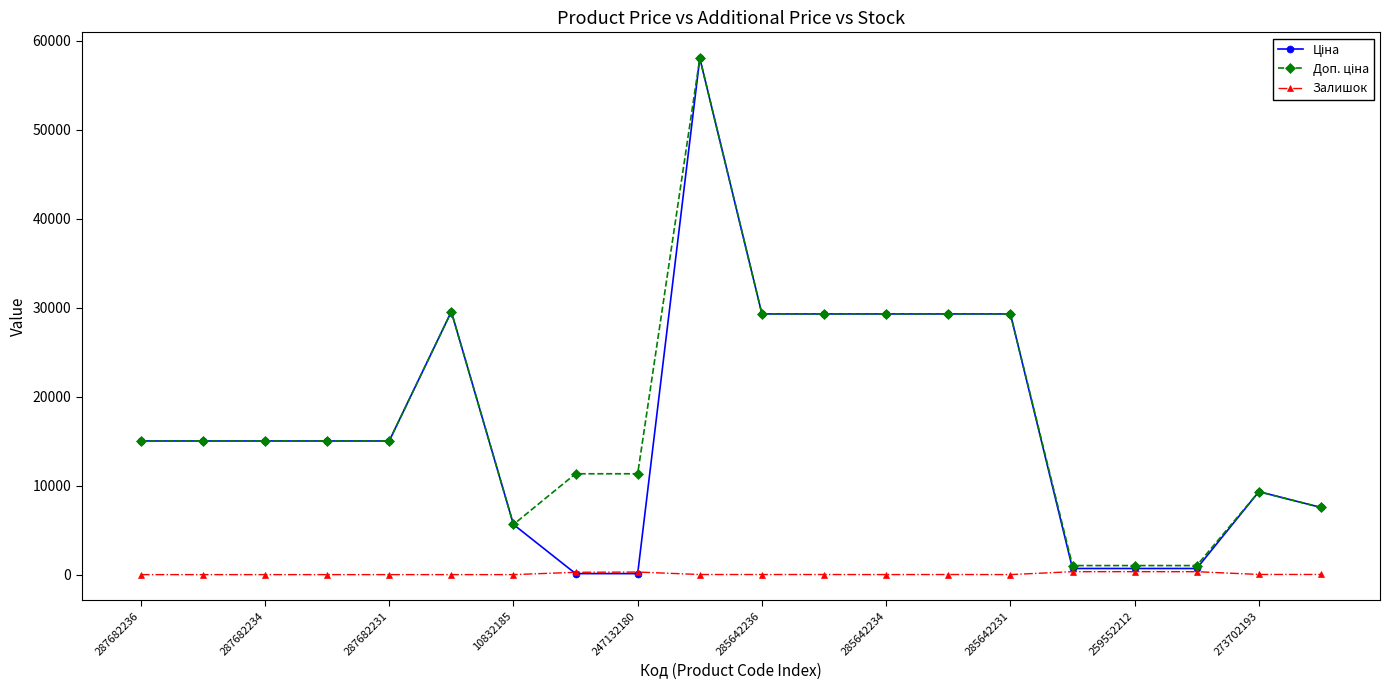

True or false: Залишок and Ціна cross at least once.

True